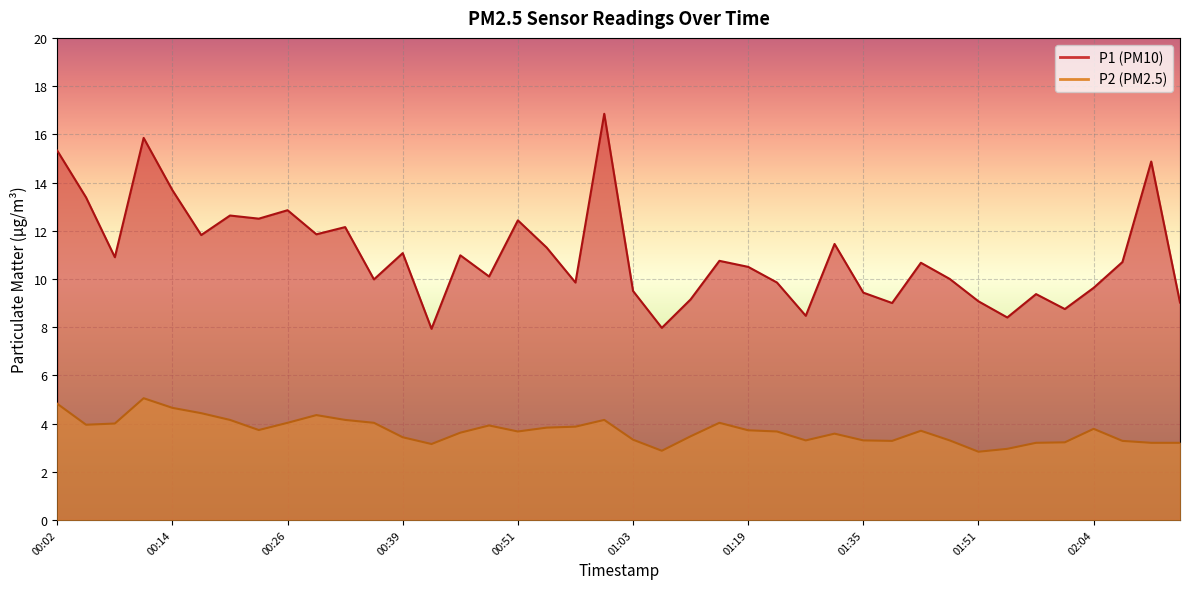

At how many categories does at least one series exceed 15?

3